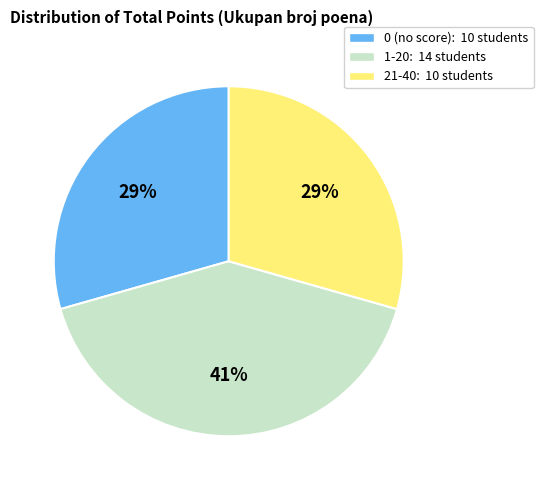

To the nearest percent, what is the average slice percentage?

33%